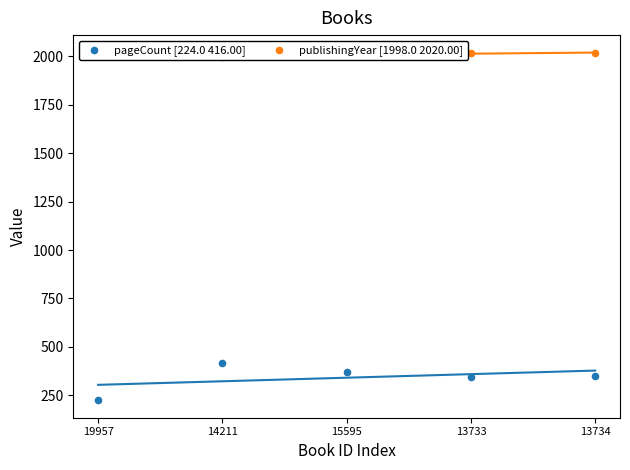

What are all the series names shown in the legend?

pageCount [224.0 416.00], publishingYear [1998.0 2020.00]